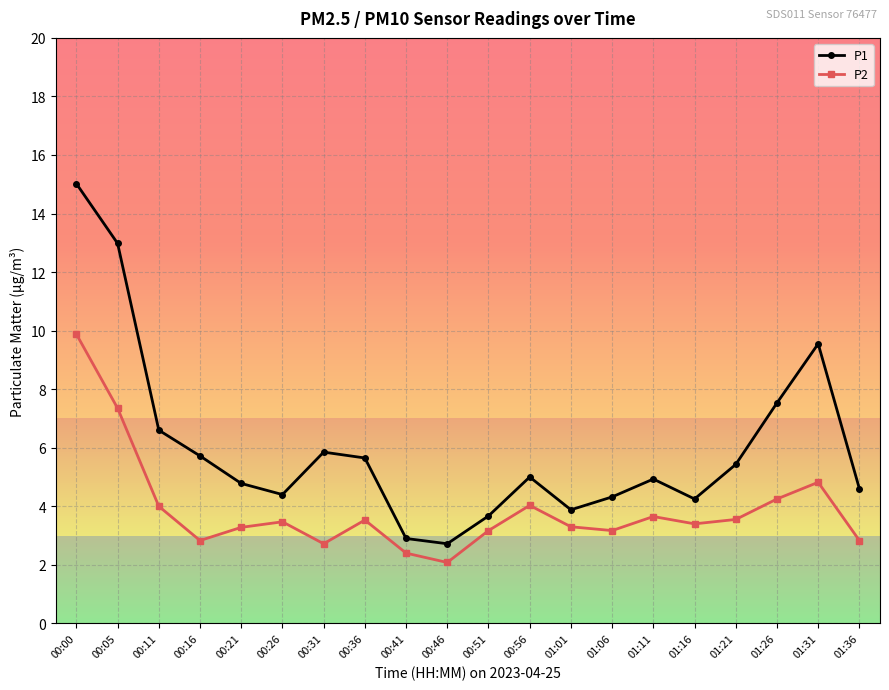

Is this an area chart (filled region under the line)?

No